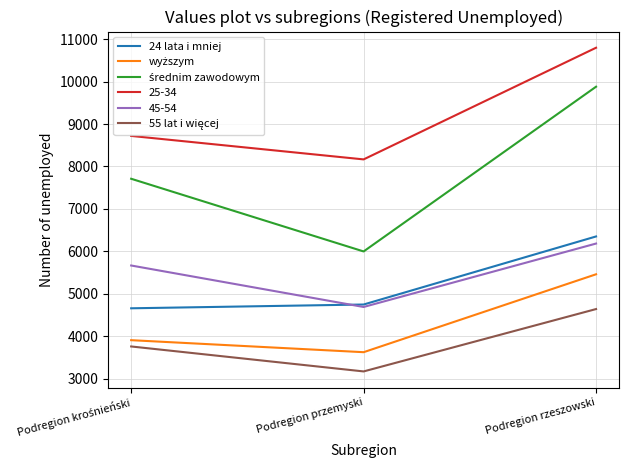

What is the spread (max minus min) of values at Podregion przemyski?

4994